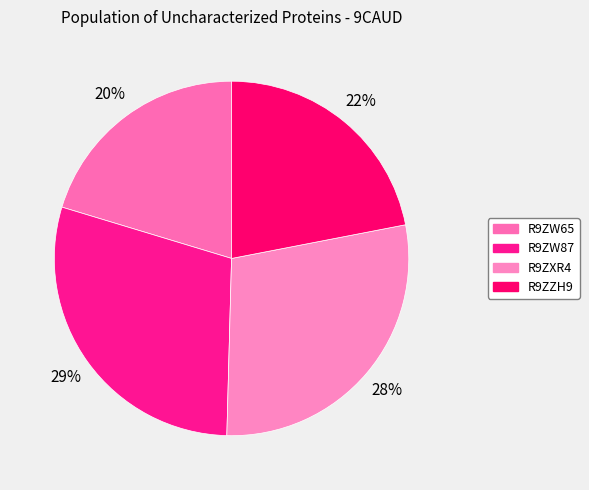

Combined, do R9ZW65 and R9ZZH9 account for over 50%?

No